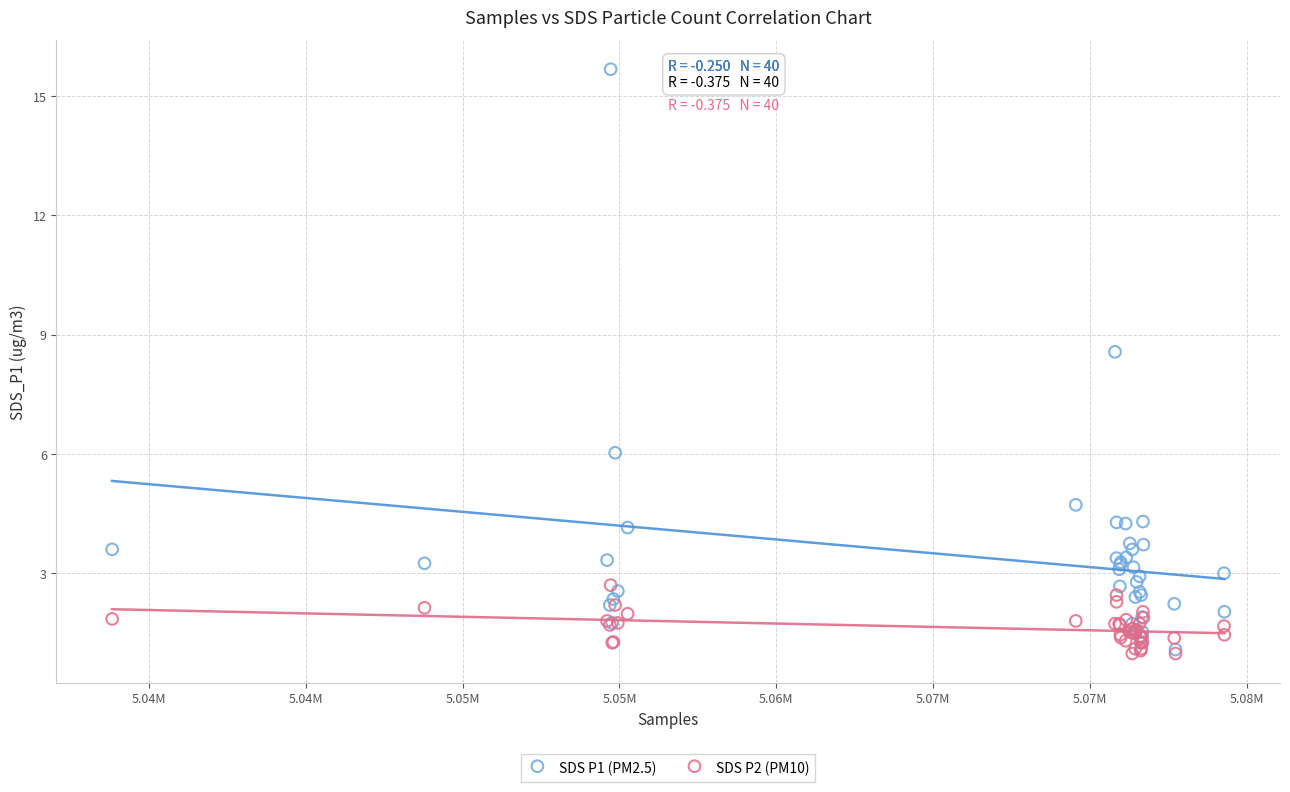

Across all series, what Y value is closest to 8?

8.6